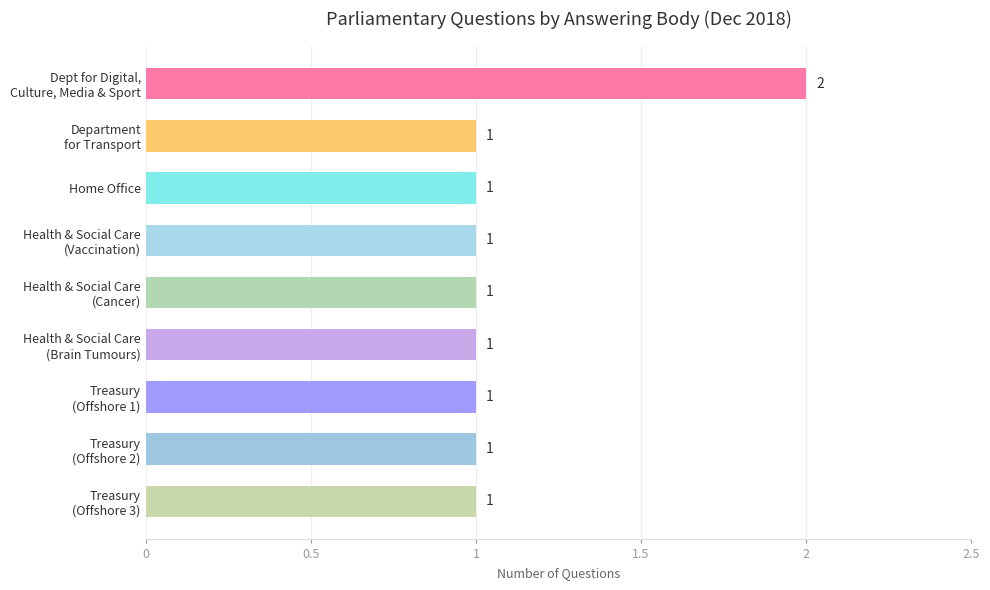

Count the values in the range 1 to 2.

9